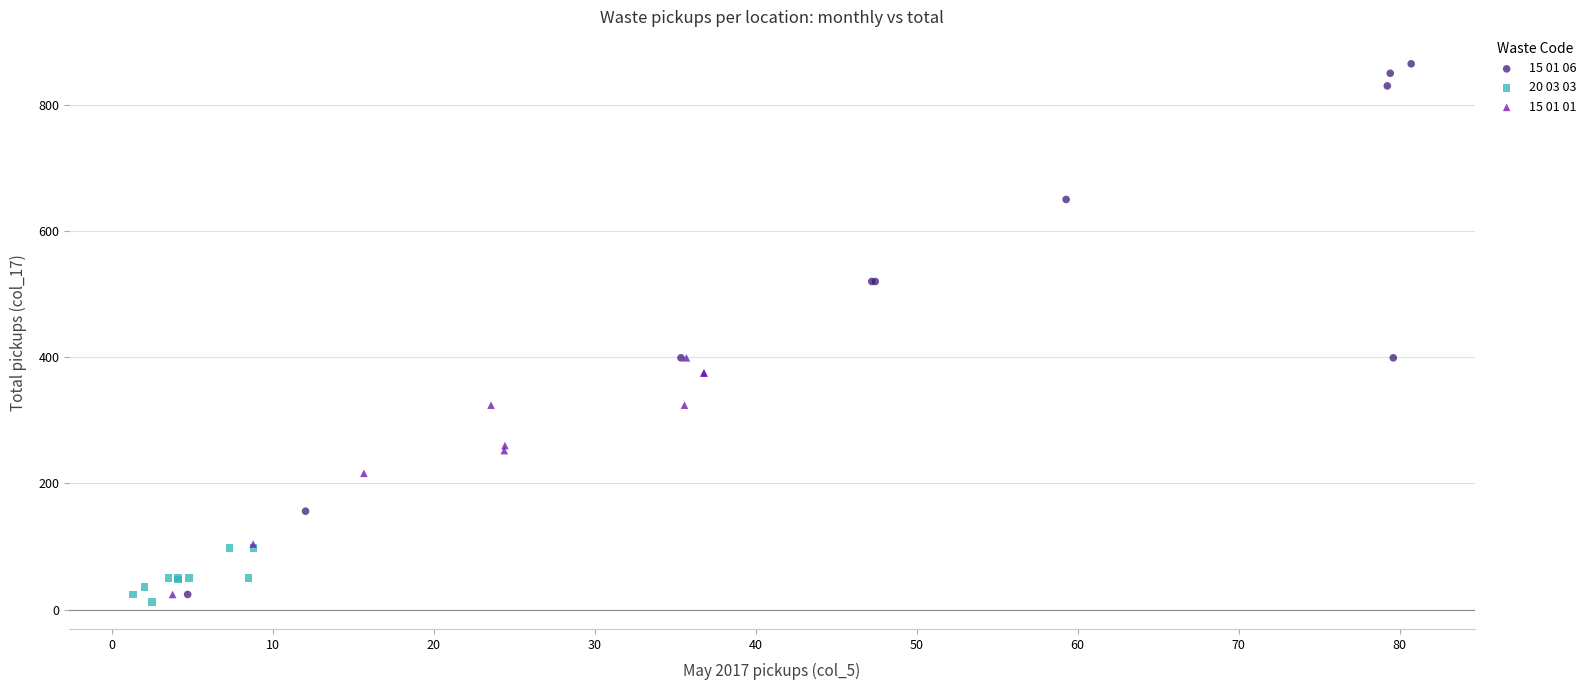

What are all the series names shown in the legend?

15 01 06, 20 03 03, 15 01 01